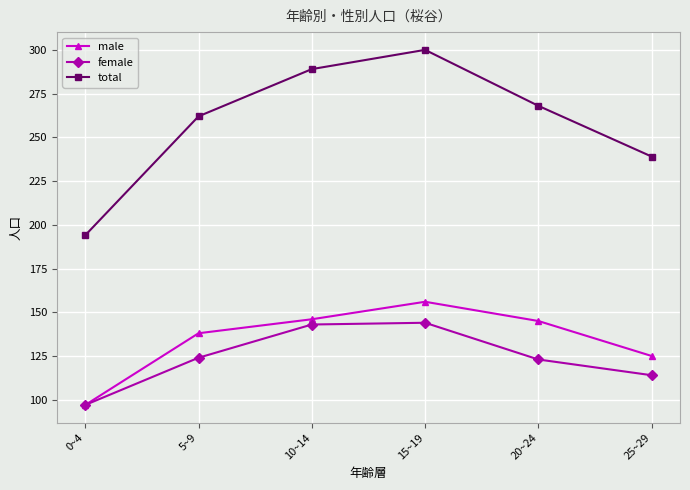

What is the difference between the total values at 20~24 and 10~14?

21